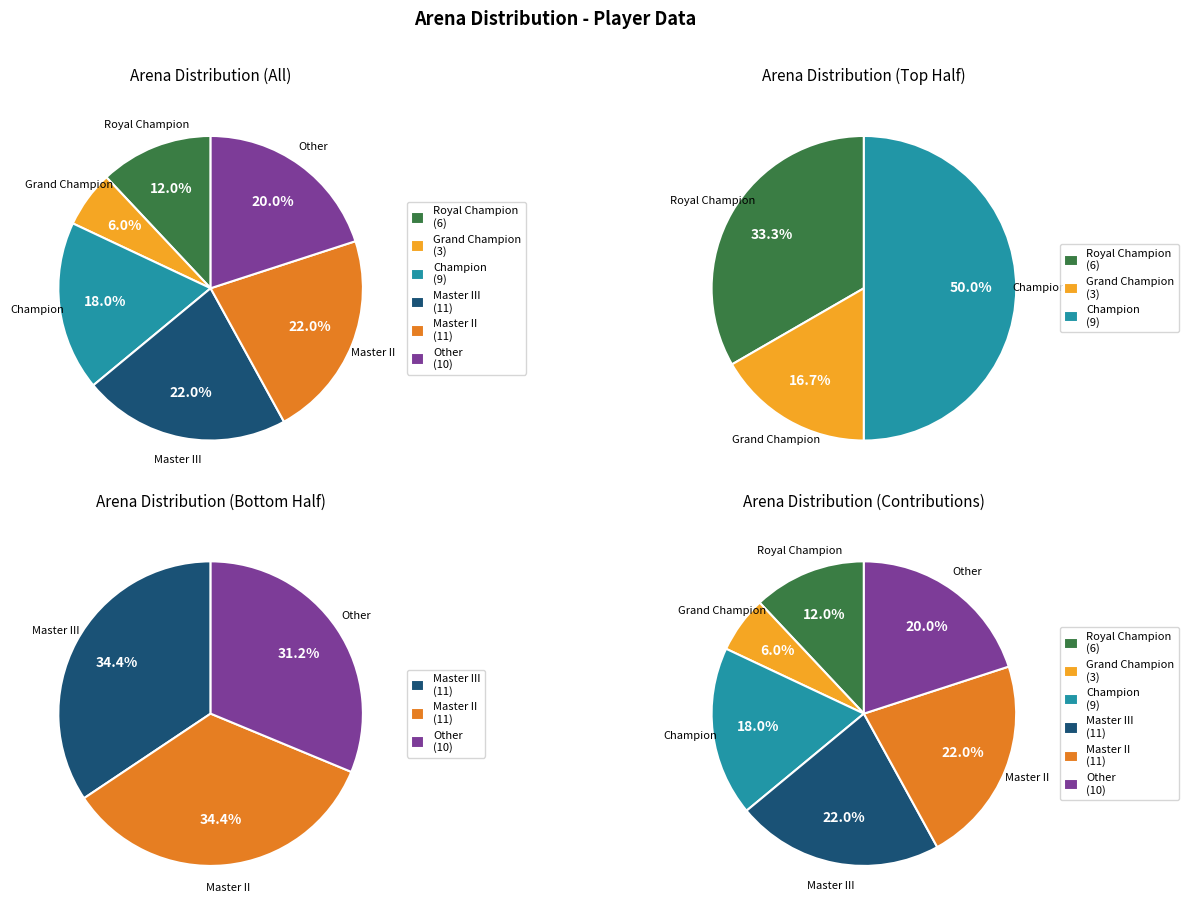

To the nearest percent, what is the difference between the largest and smallest slice percentages?

16%